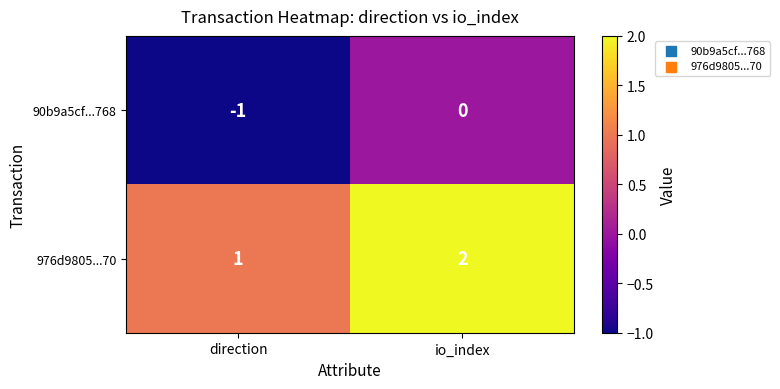

Reading left to right, what are all the values shown in this chart?

90b9a5cf...768: -1	0
976d9805...70: 1	2